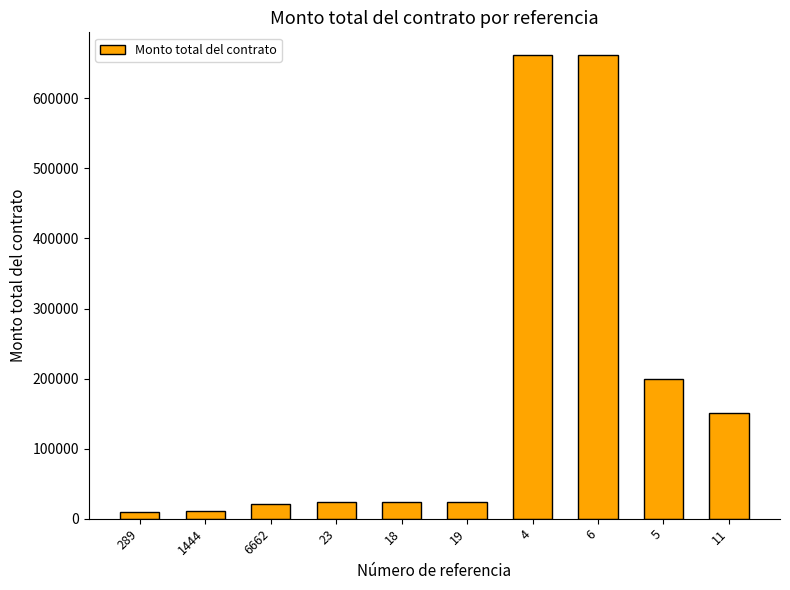

What is the minimum value shown in the chart?

10000